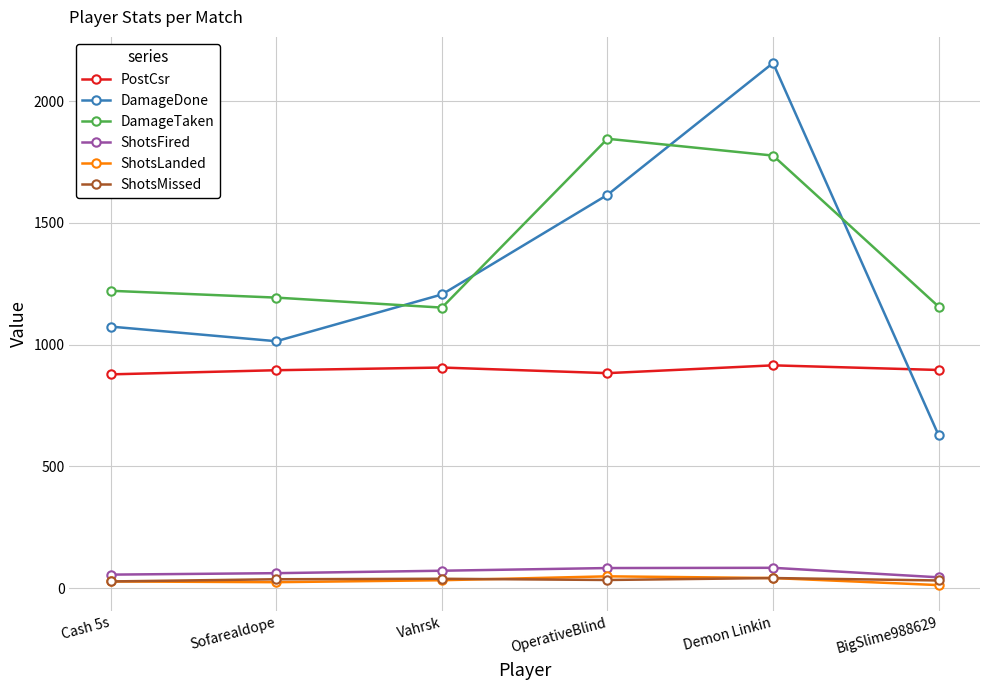

At which category does the chart reach its peak across all series?

Demon Linkin